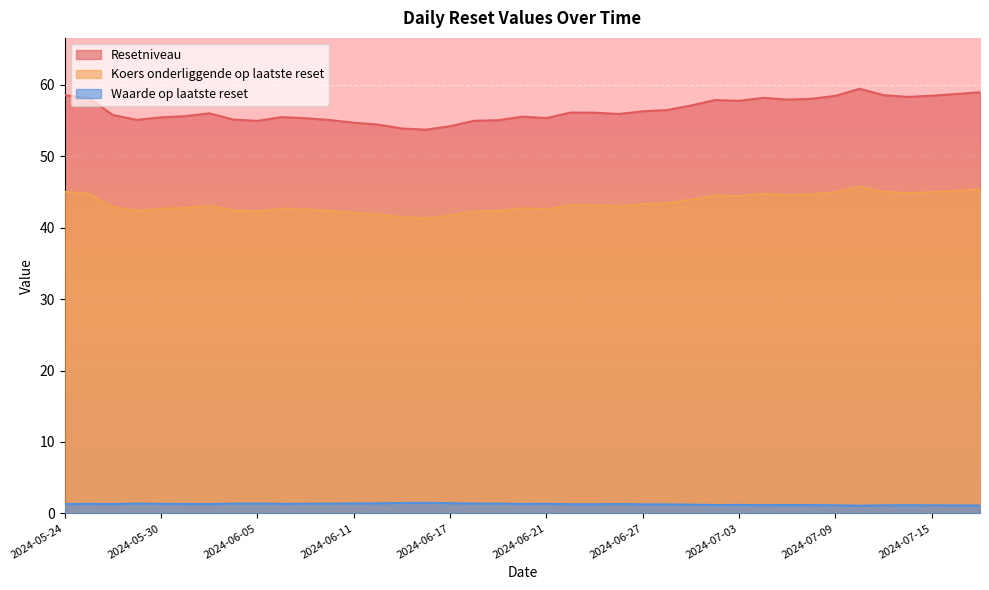

At which label is Waarde op laatste reset closest to 1?

2024-07-10